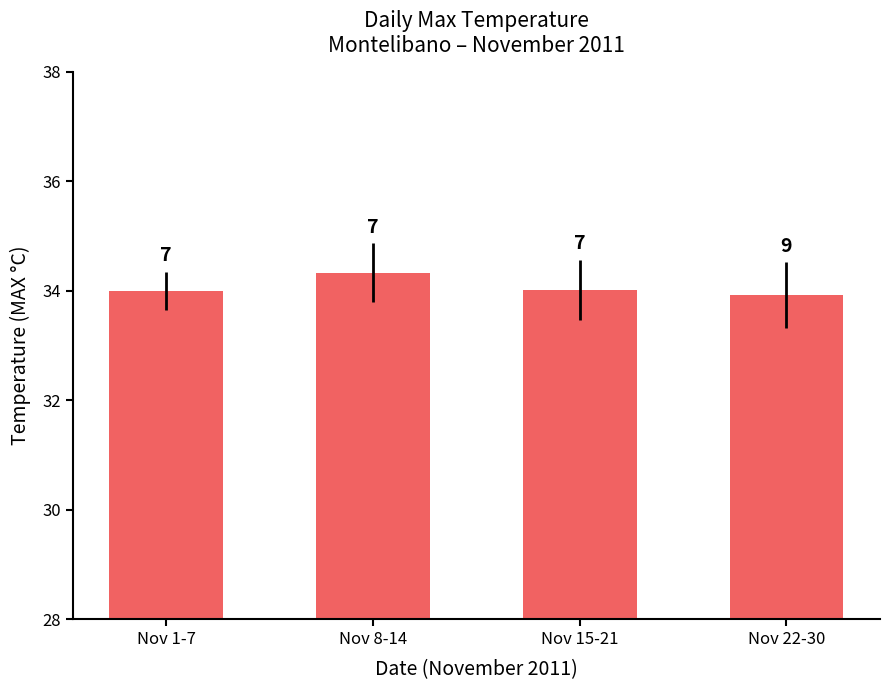

At which label is the value closest to 34?

Nov 1-7